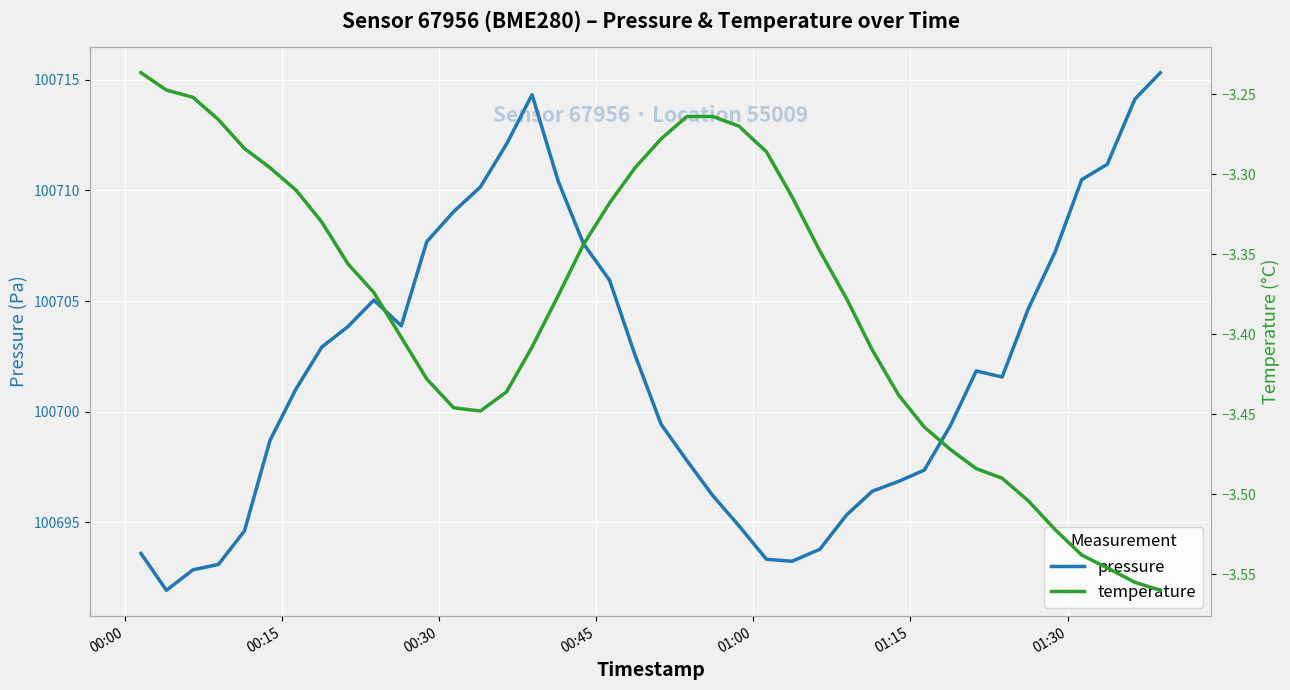

What is the minimum value for pressure?

100691.9